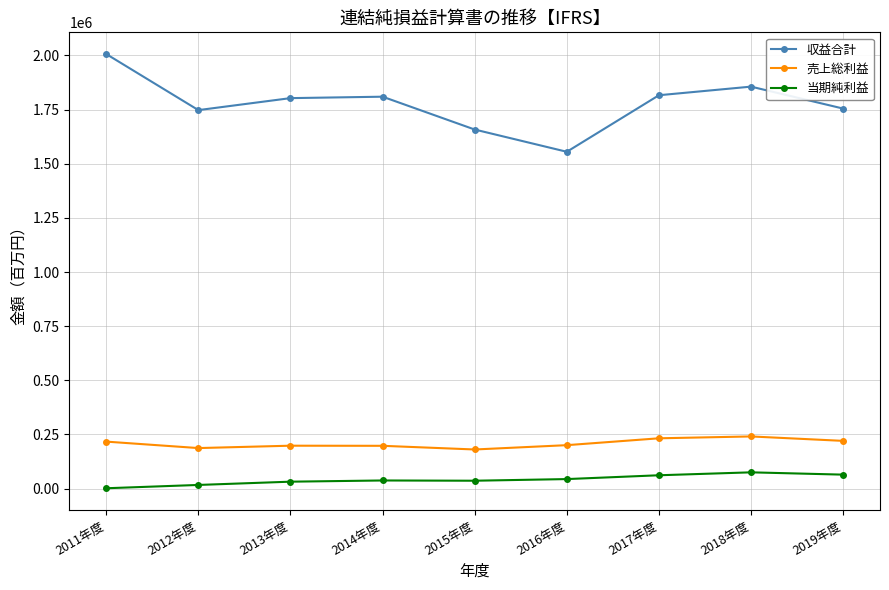

At 2013年度, list the series in order from smallest to largest.

当期純利益, 売上総利益, 収益合計